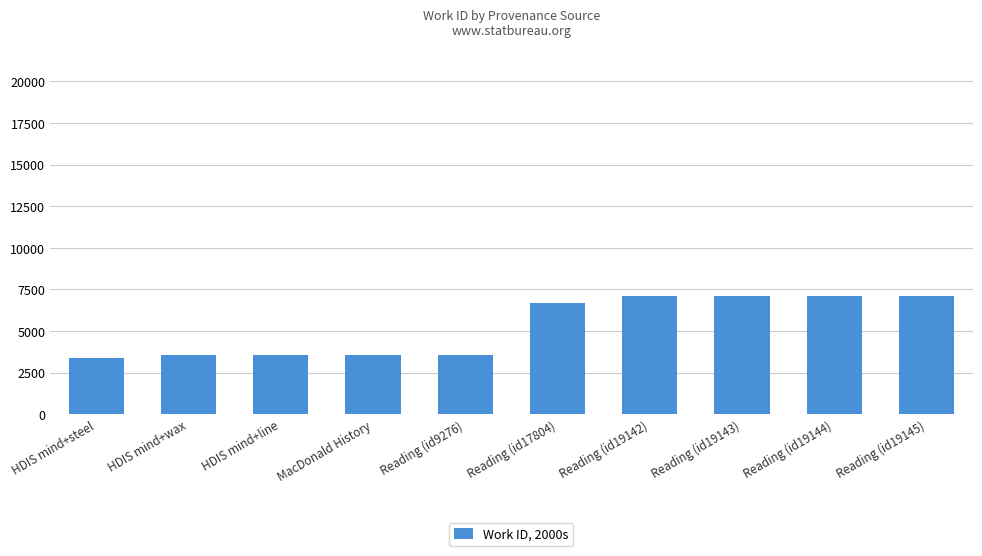

Approximately how many times larger is the value at HDIS mind+steel compared to Reading (id19142)?

0.5